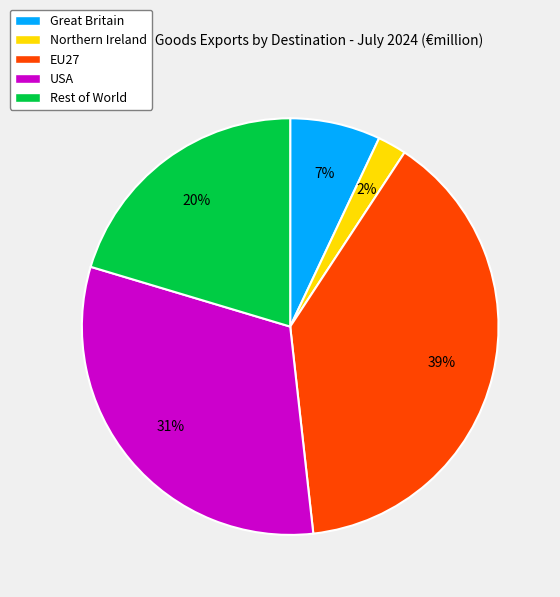

Between Rest of World and EU27, which is larger?

EU27